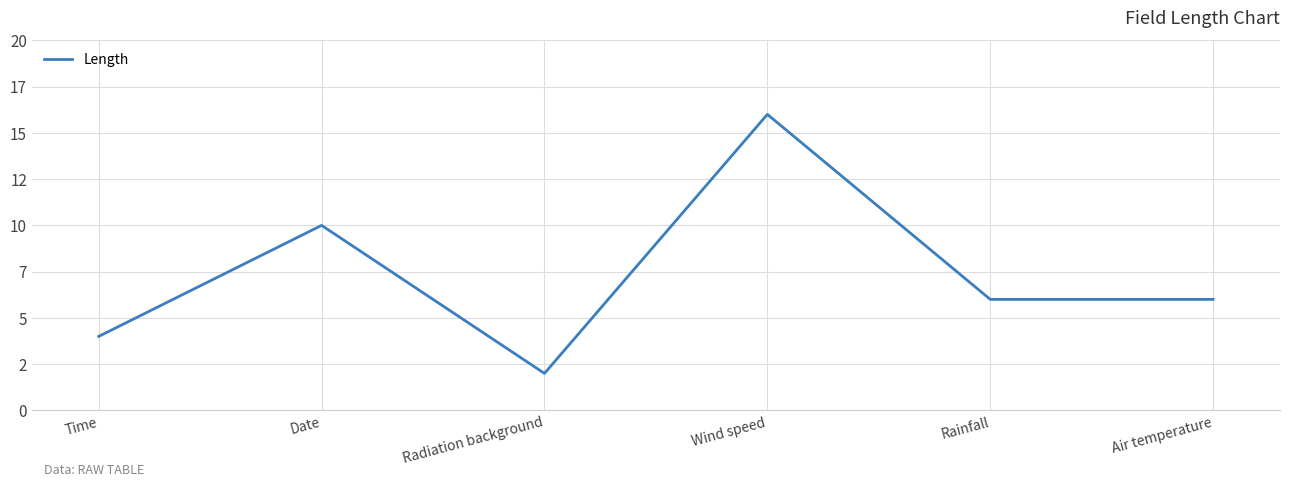

Reading left to right, what are all the values shown in this chart?

Time=4	Date=10	Radiation background=2	Wind speed=16	Rainfall=6	Air temperature=6